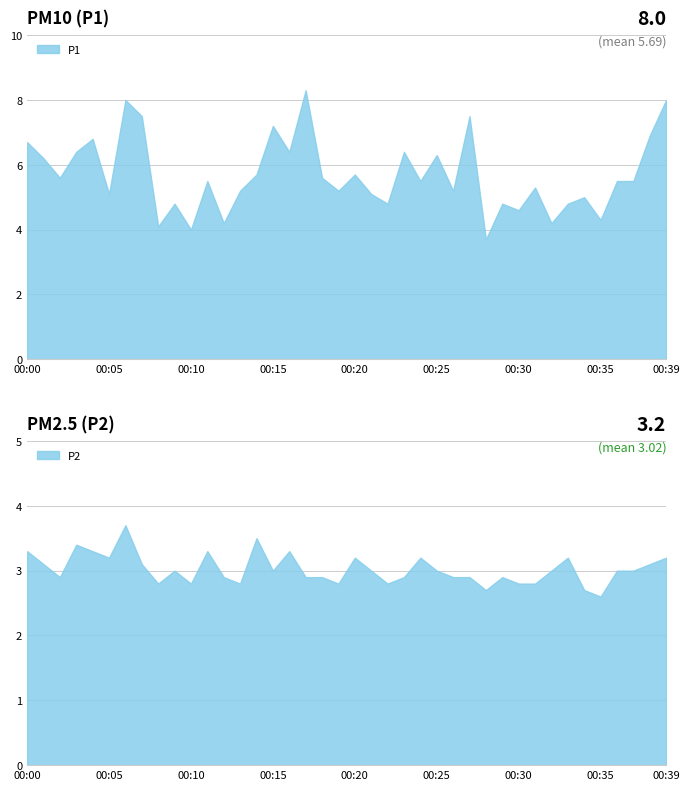

What is the difference between the maximum and minimum values in the P1 series?

4.6